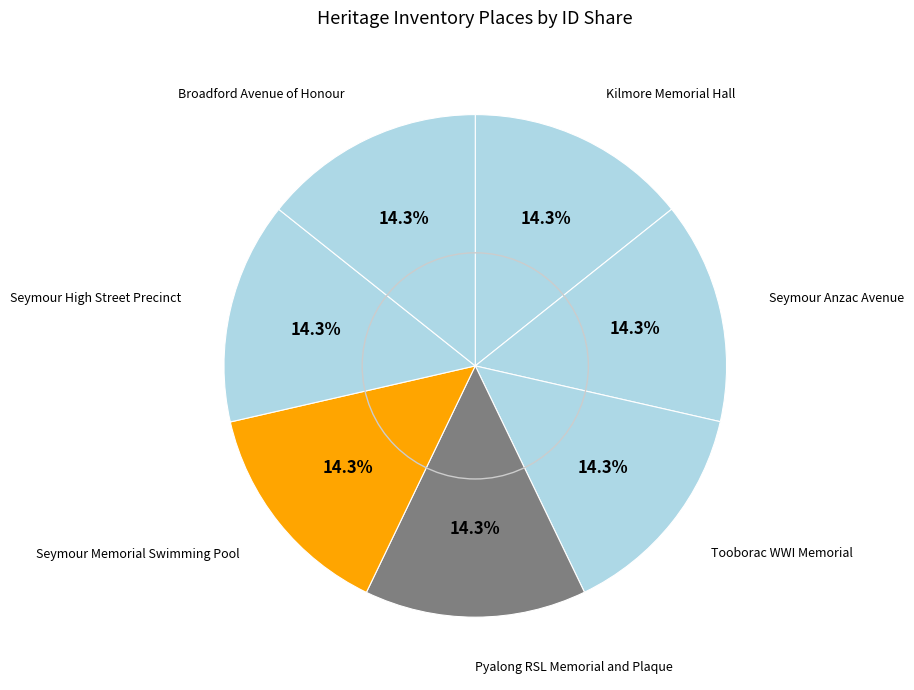

Rank the categories by value from lowest to highest.

Kilmore Memorial Hall, Seymour Anzac Avenue, Tooborac WWI Memorial, Pyalong RSL Memorial and Plaque, Seymour Memorial Swimming Pool, Seymour High Street Precinct, Broadford Avenue of Honour